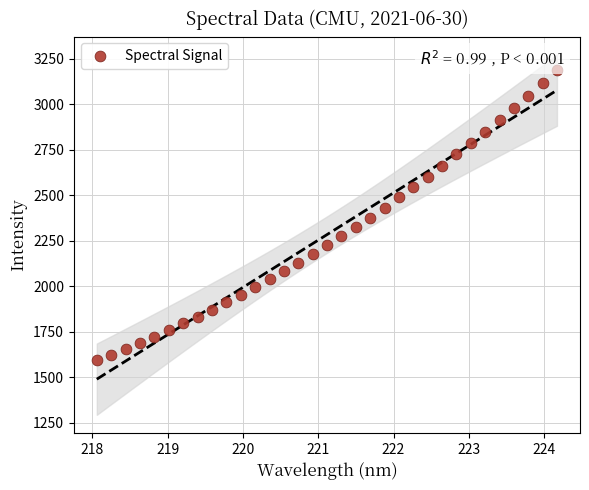

What is the range of X values (max minus min)?

6.1